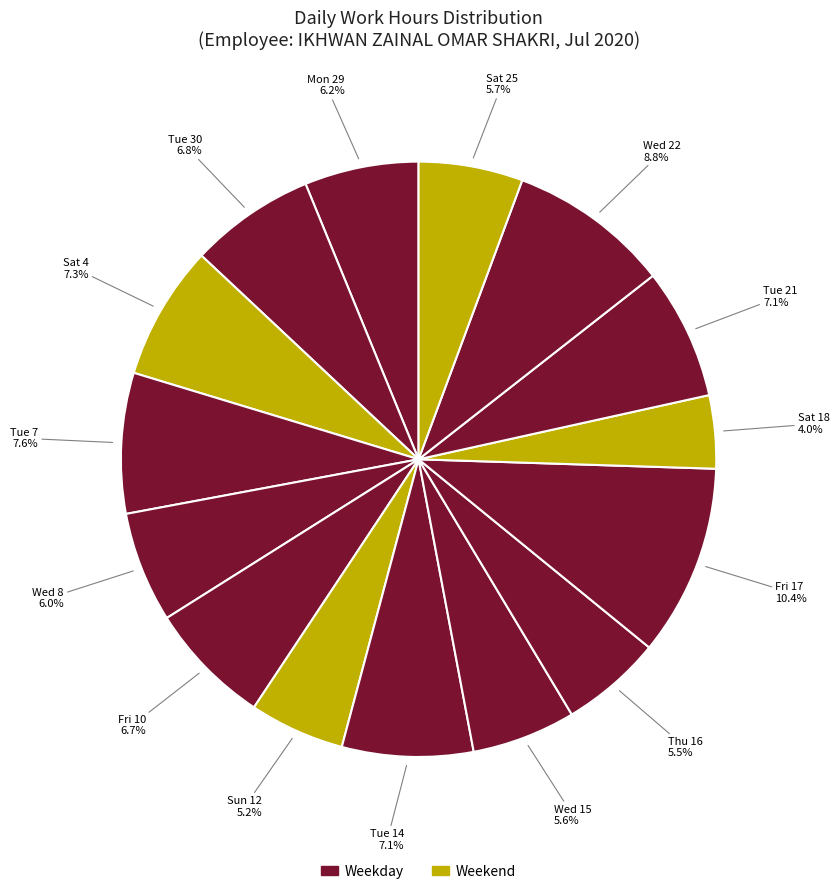

Is there a majority slice in this chart?

No